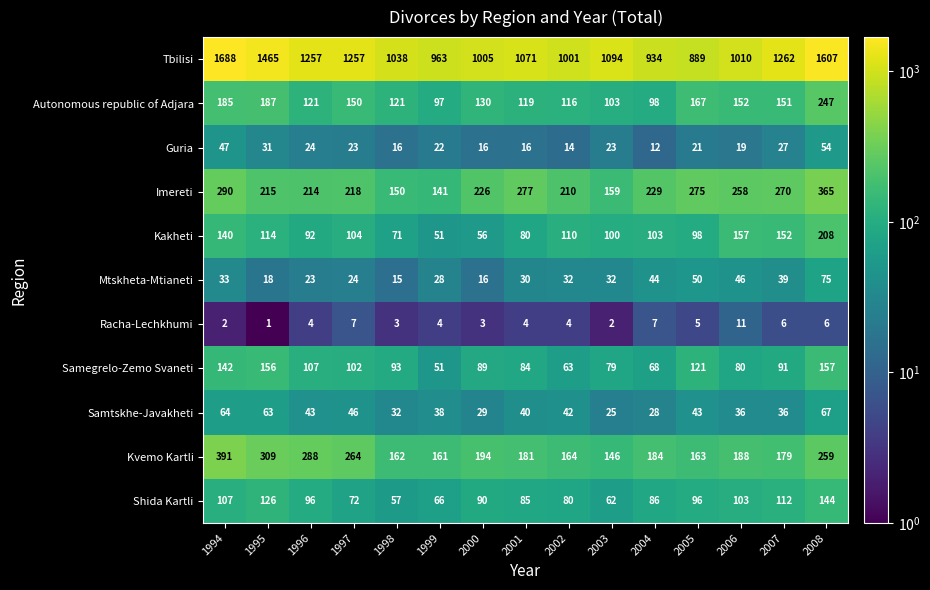

Where is Autonomous republic of Adjara nearest to the value 172?

2005